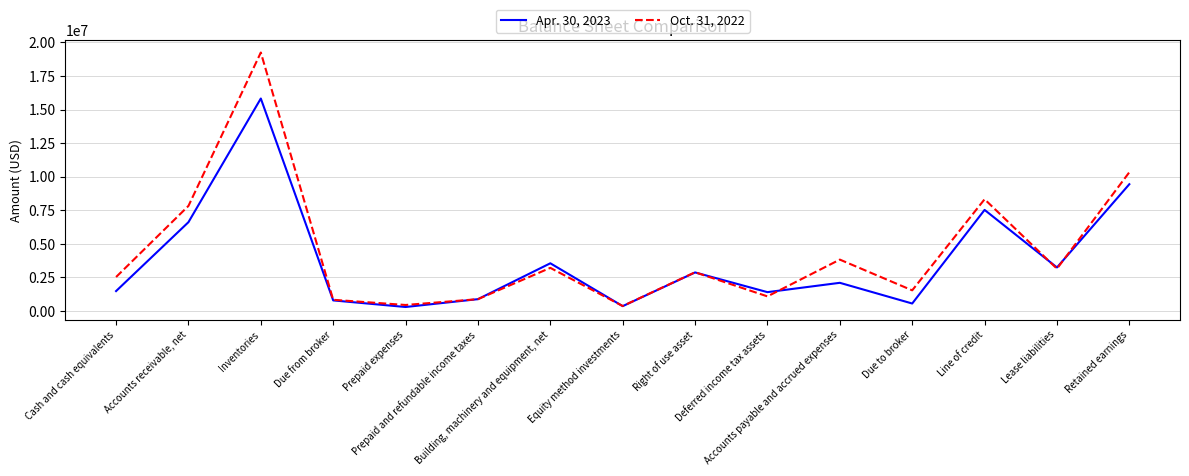

The value of Apr. 30, 2023 at Inventories is 15823297. True or false?

True